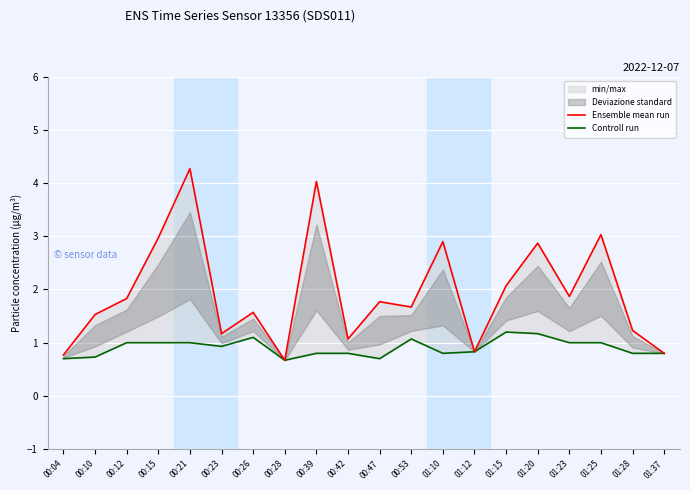

Where is Controll run nearest to the value 0?

00:28